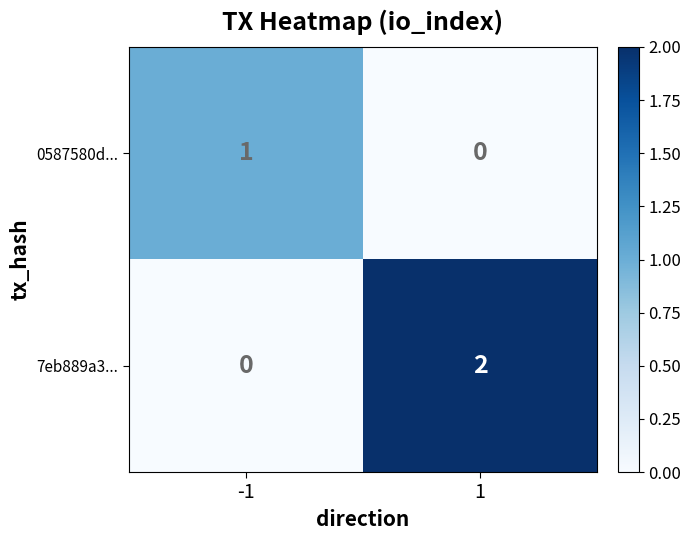

Which series has the largest total across all categories?

7eb889a3...